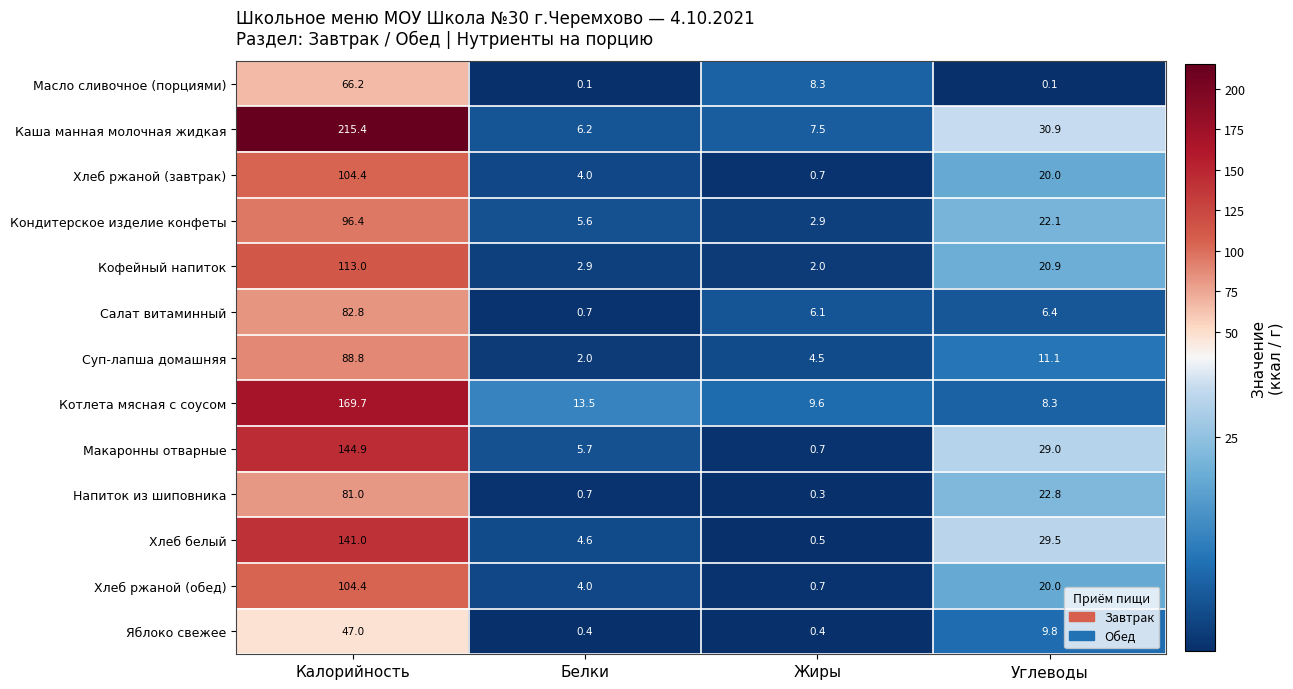

What is the difference between the maximum and minimum values in the Масло сливочное (порциями) series?

66.1